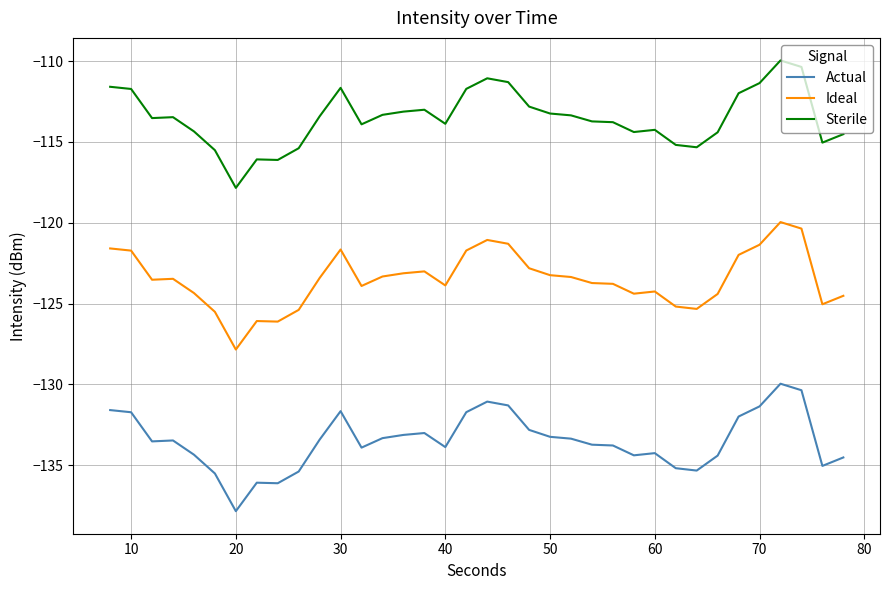

What is the maximum value shown in the chart?

-110.0